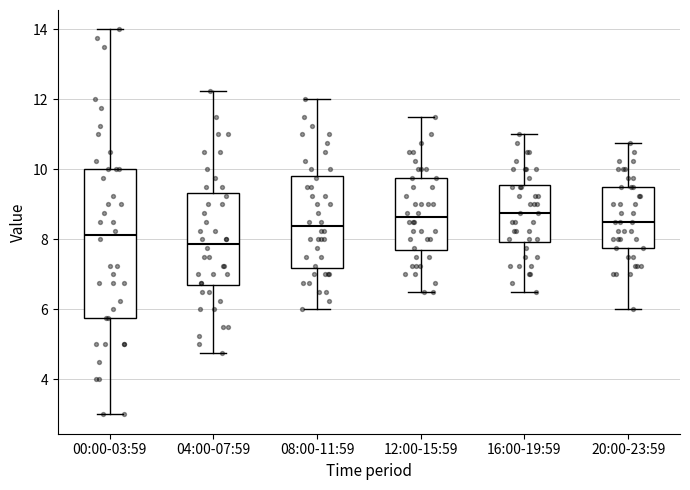

Reading left to right, read every box against the y-axis: the position of its median line, the range the box covers, and the ends of its whiskers. The values are not printed on the chart, so give them approximately, as read against the axis.

00:00-03:59: median 8.2, box 5.8 to 10.0, whiskers 3.0 to 14.0
04:00-07:59: median 7.8, box 6.6 to 9.4, whiskers 4.8 to 12.2
08:00-11:59: median 8.4, box 7.2 to 9.8, whiskers 6.0 to 12.0
12:00-15:59: median 8.6, box 7.6 to 9.8, whiskers 6.6 to 11.6
16:00-19:59: median 8.8, box 8.0 to 9.6, whiskers 6.6 to 11.0
20:00-23:59: median 8.6, box 7.8 to 9.6, whiskers 6.0 to 10.8